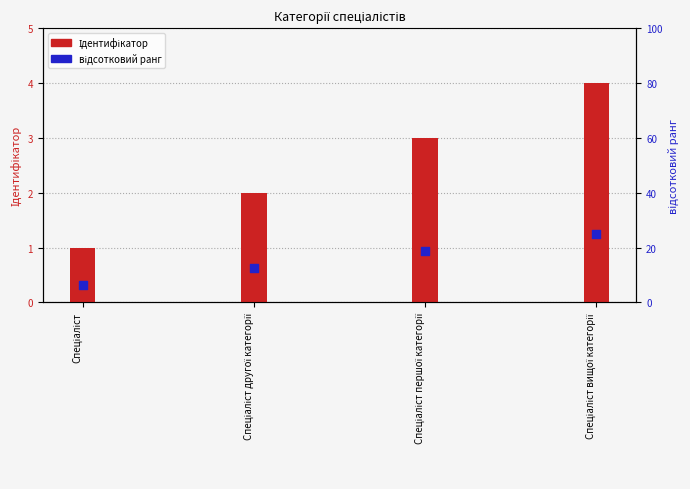

What are all the series names shown in the legend?

Ідентифікатор, відсотковий ранг